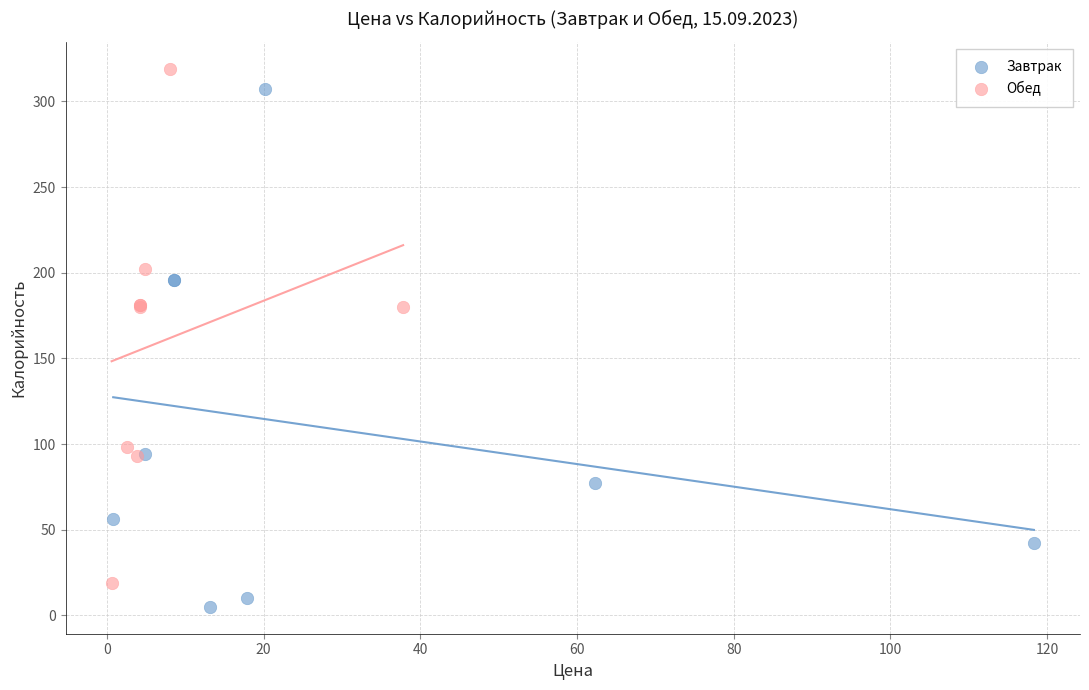

Which series reaches the minimum Y coordinate?

Завтрак